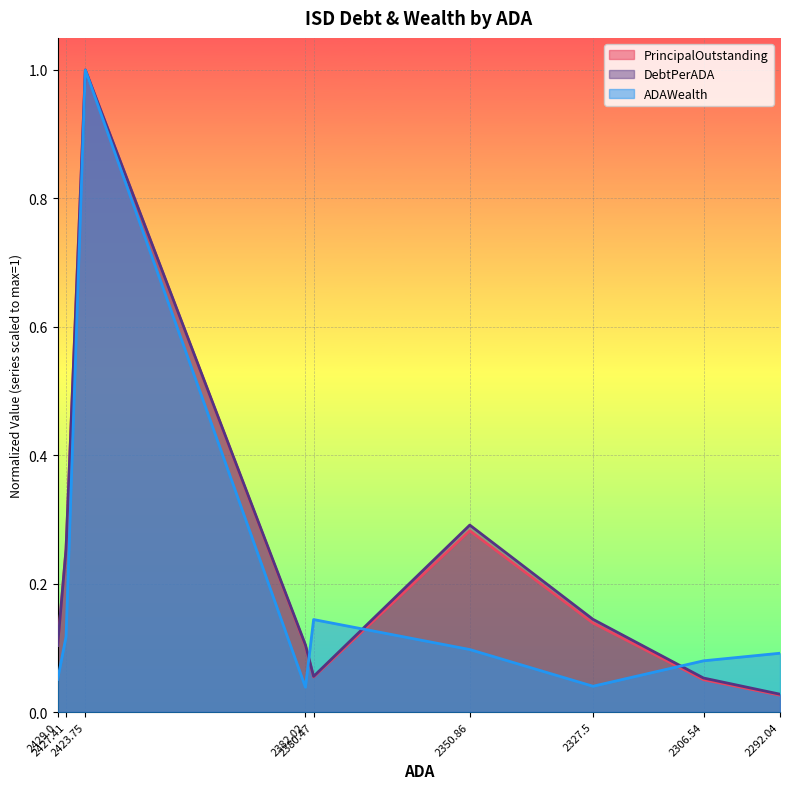

The value of PrincipalOutstanding at 2429.0 is 0.1. True or false?

True